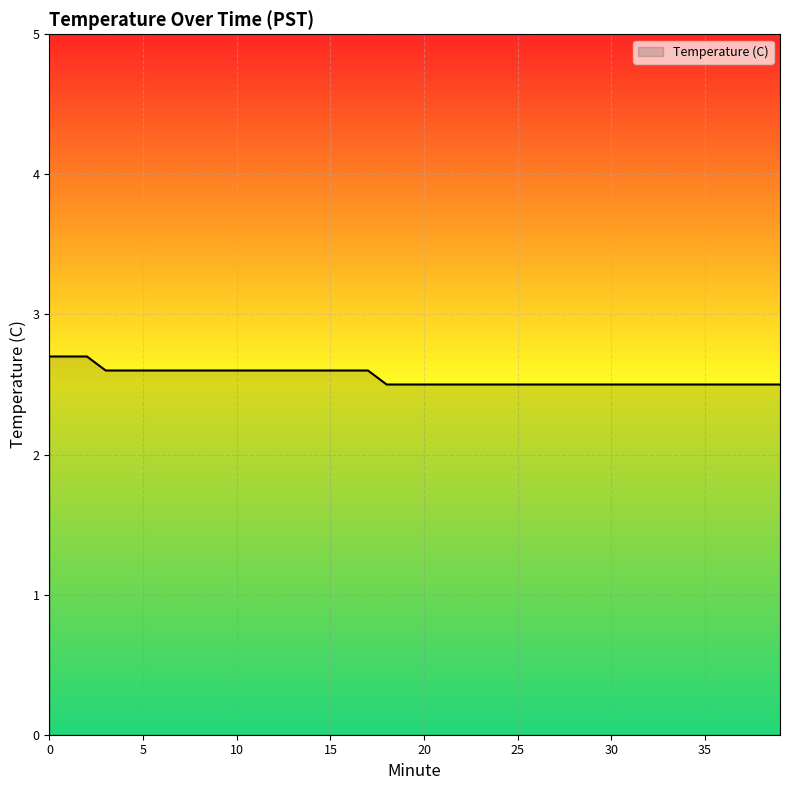

What is the minimum value shown in the chart?

2.5